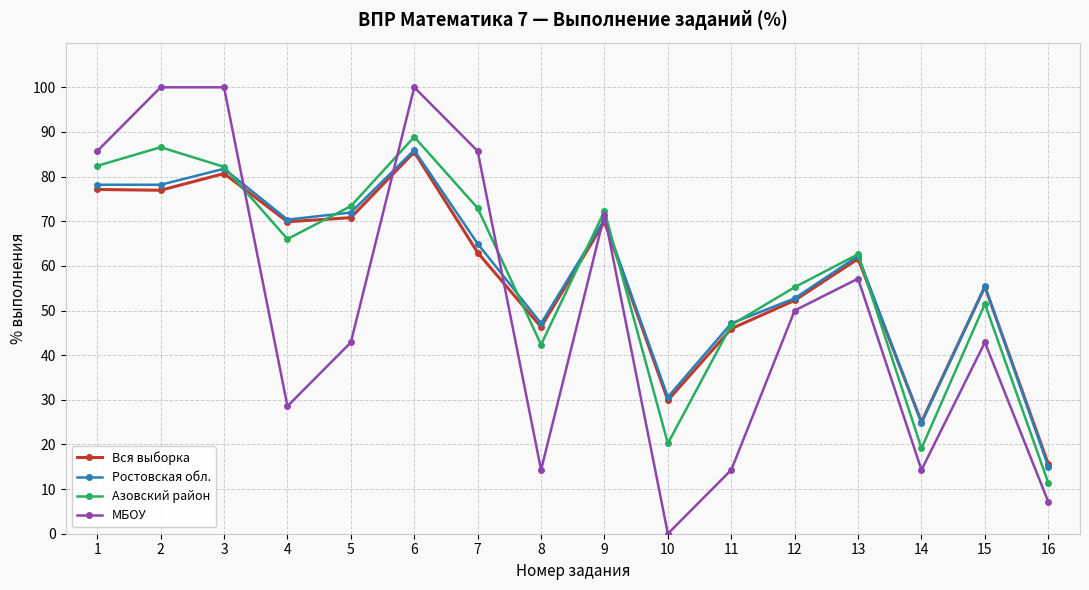

Is this an area chart (filled region under the line)?

No